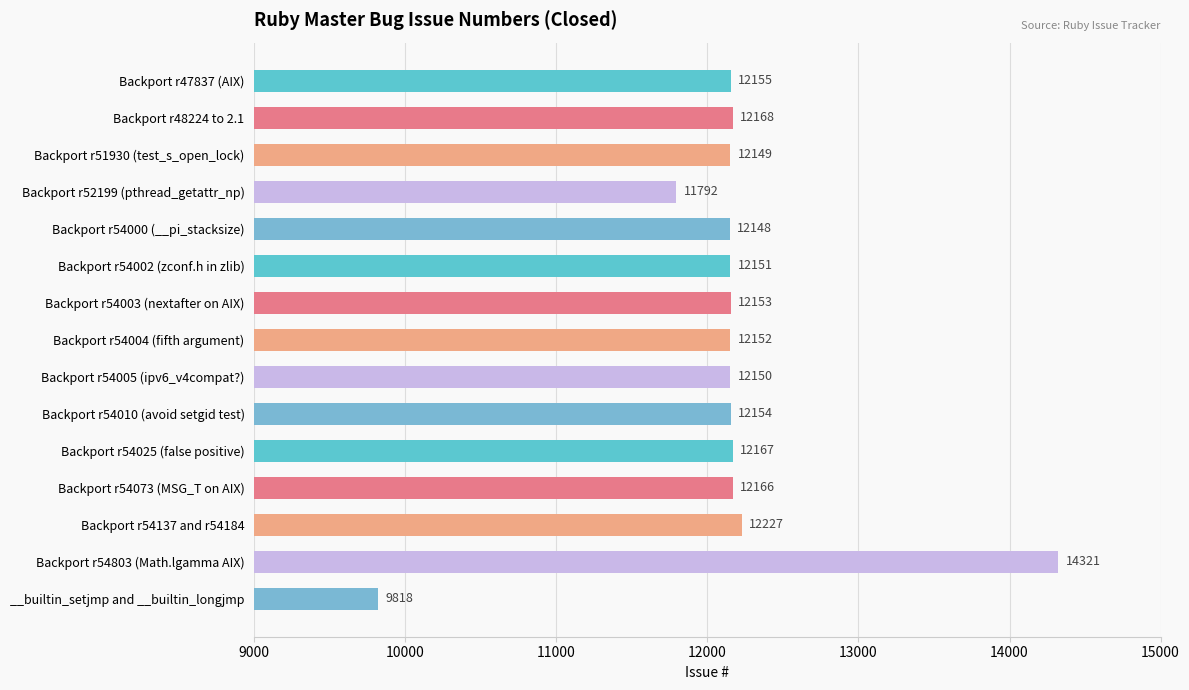

Between Backport r54003 (nextafter on AIX) and Backport r54005 (ipv6_v4compat?), which is larger?

Backport r54003 (nextafter on AIX)